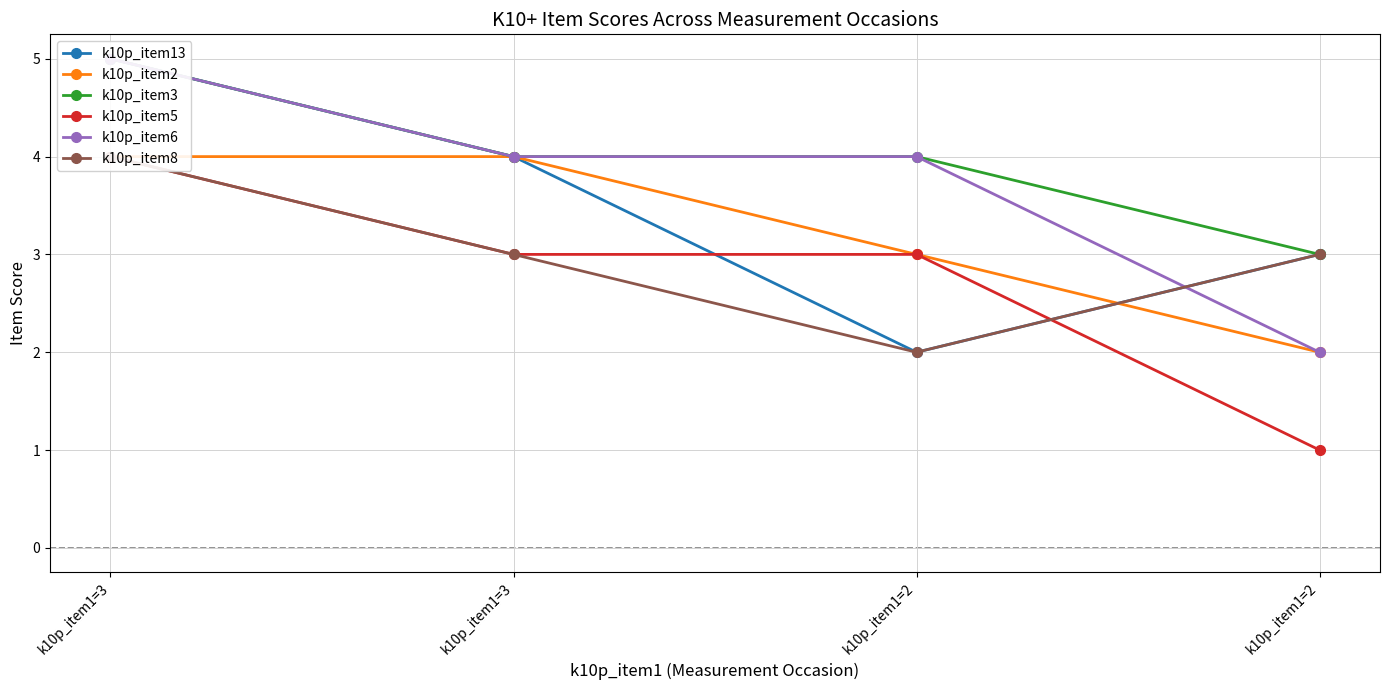

Where does the k10p_item6 series first go above 4?

k10p_item1=3